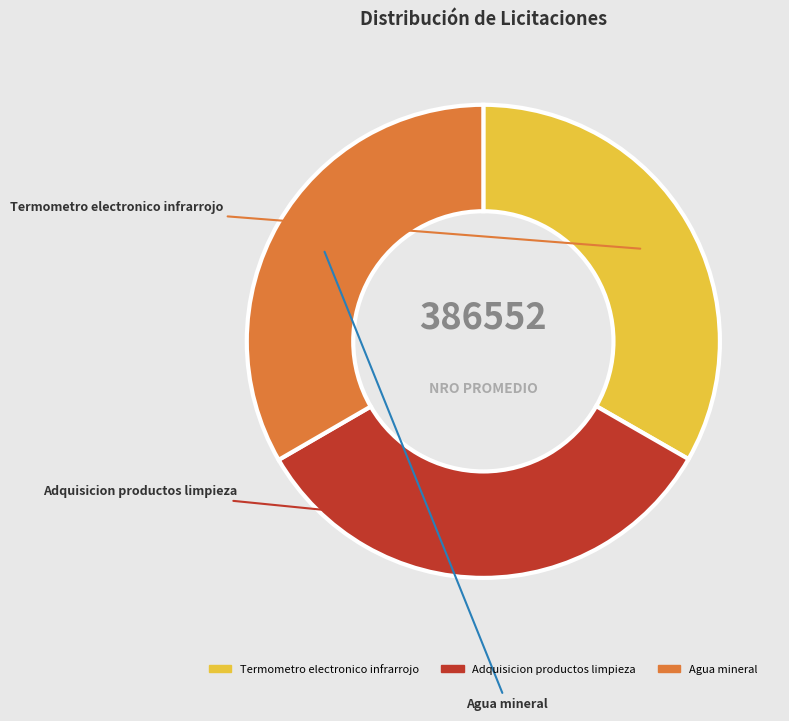

Do Adquisicion productos limpieza and Agua mineral together represent more than half of the pie?

Yes